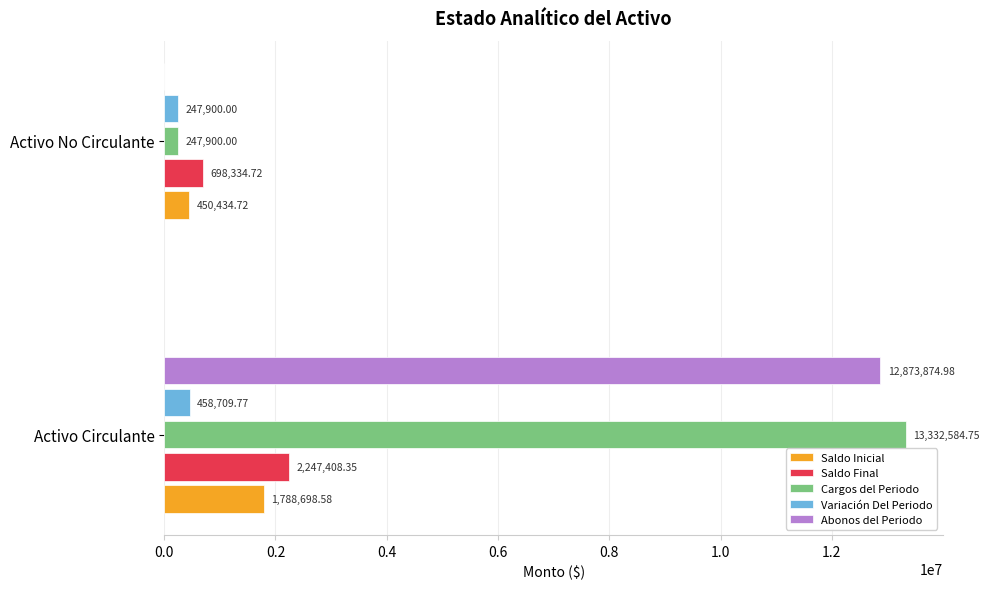

Which series has the largest total across all categories?

Cargos del Periodo